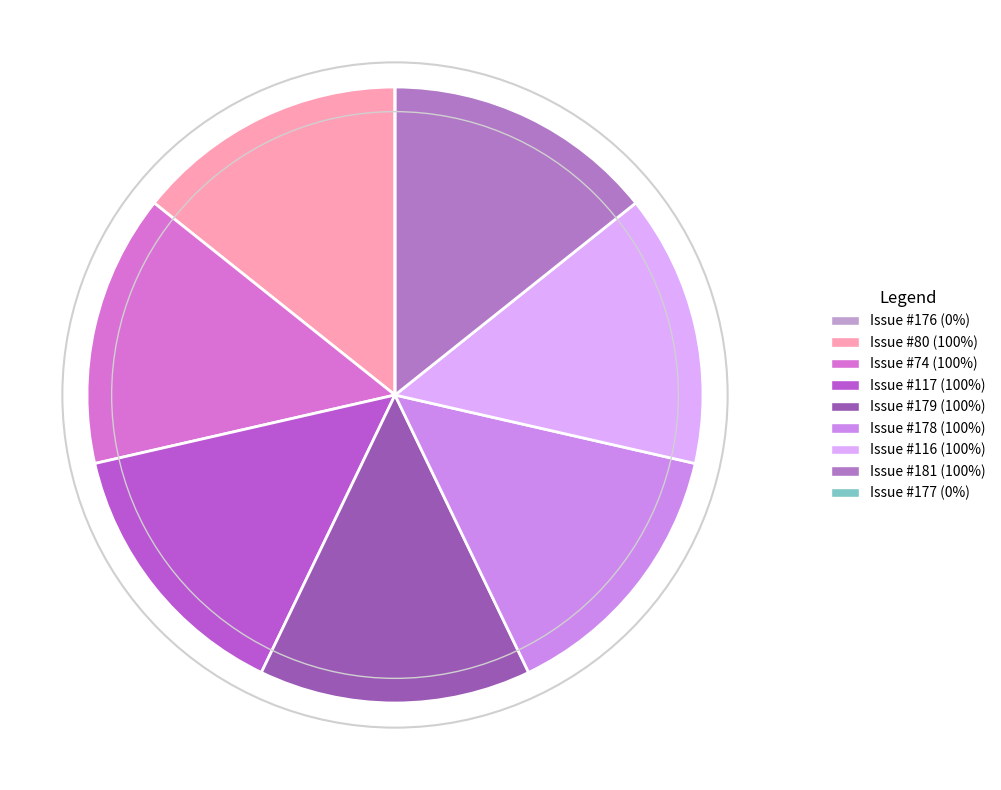

How many segments does this pie chart have?

9